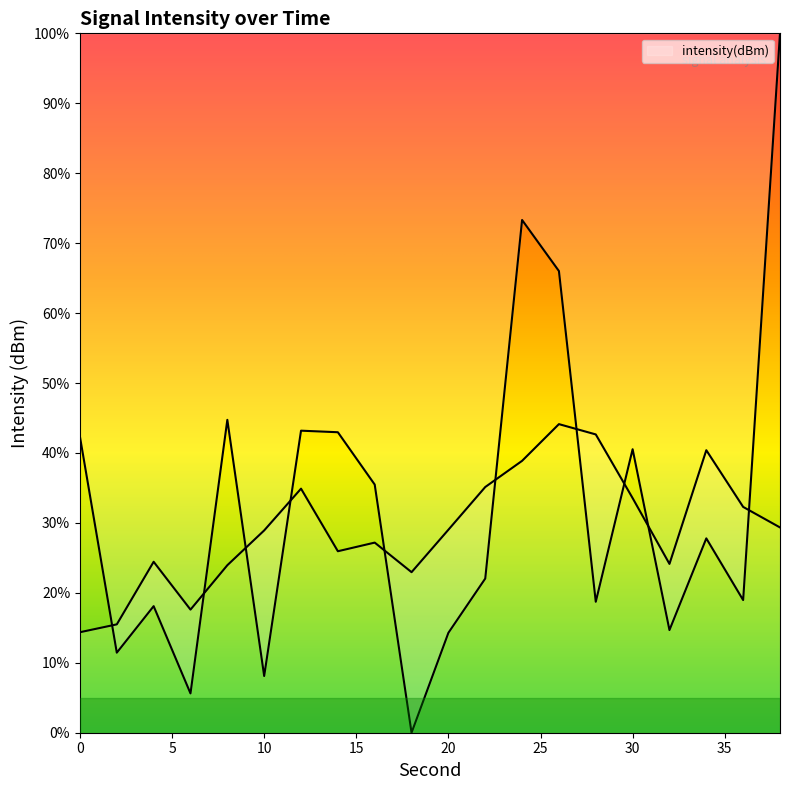

Between 36 and 10, which is larger?

36